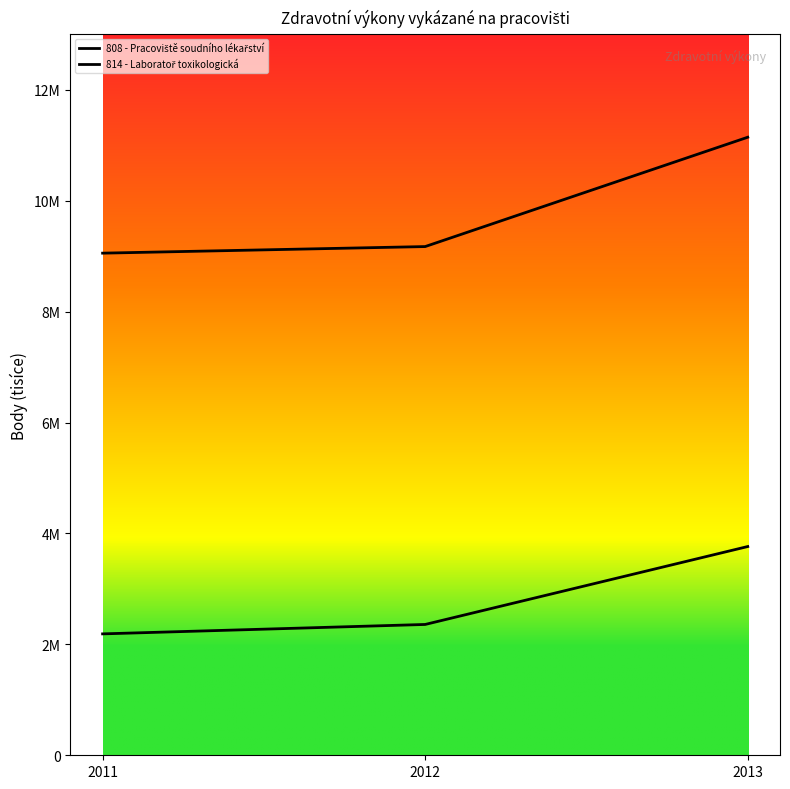

Does the chart have visible grid lines?

No